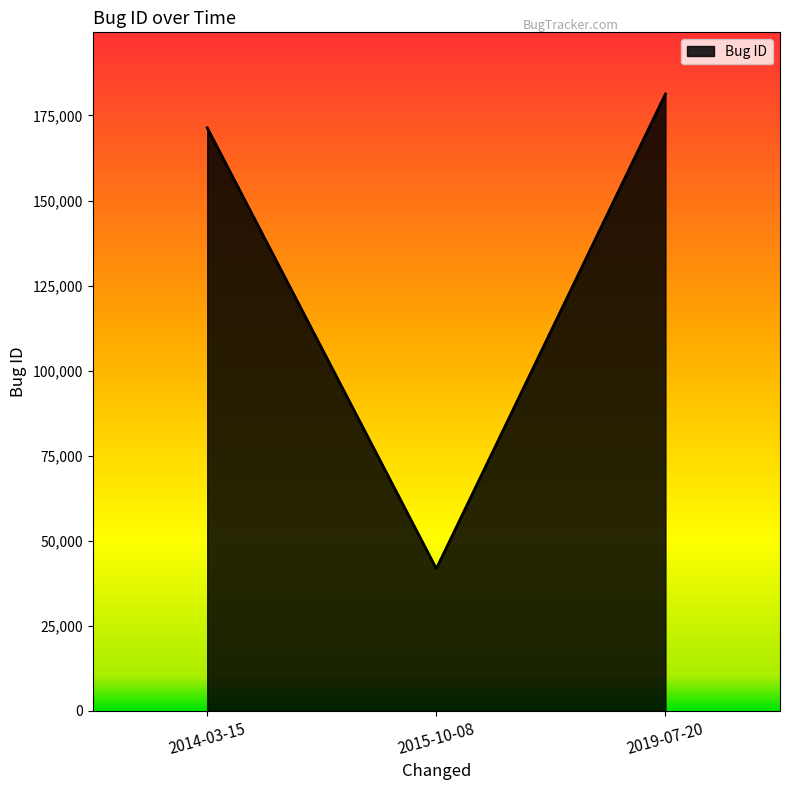

The value at 2015-10-08 is 41807. True or false?

True